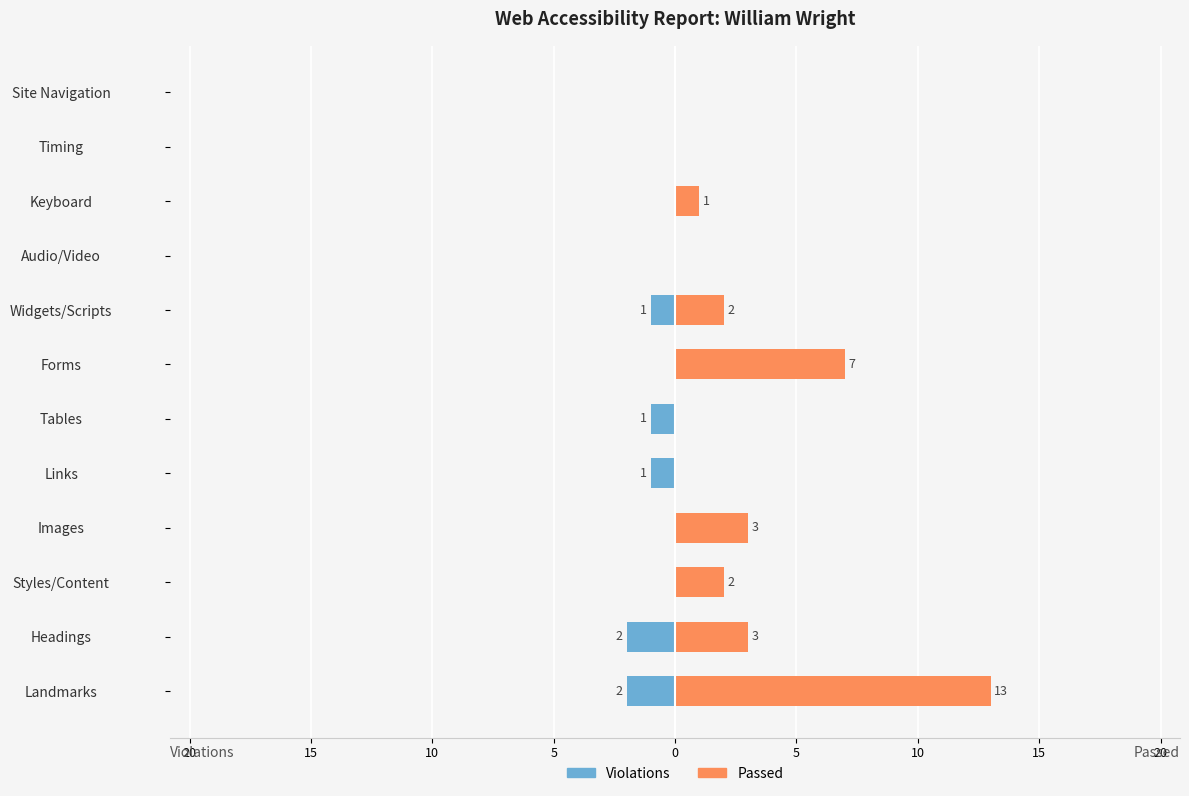

Reading left to right, list all the values displayed in this chart.

Violations: -2	-2	0	0	-1	-1	0	-1	0	0	0	0
Passed: 13	3	2	3	0	0	7	2	0	1	0	0